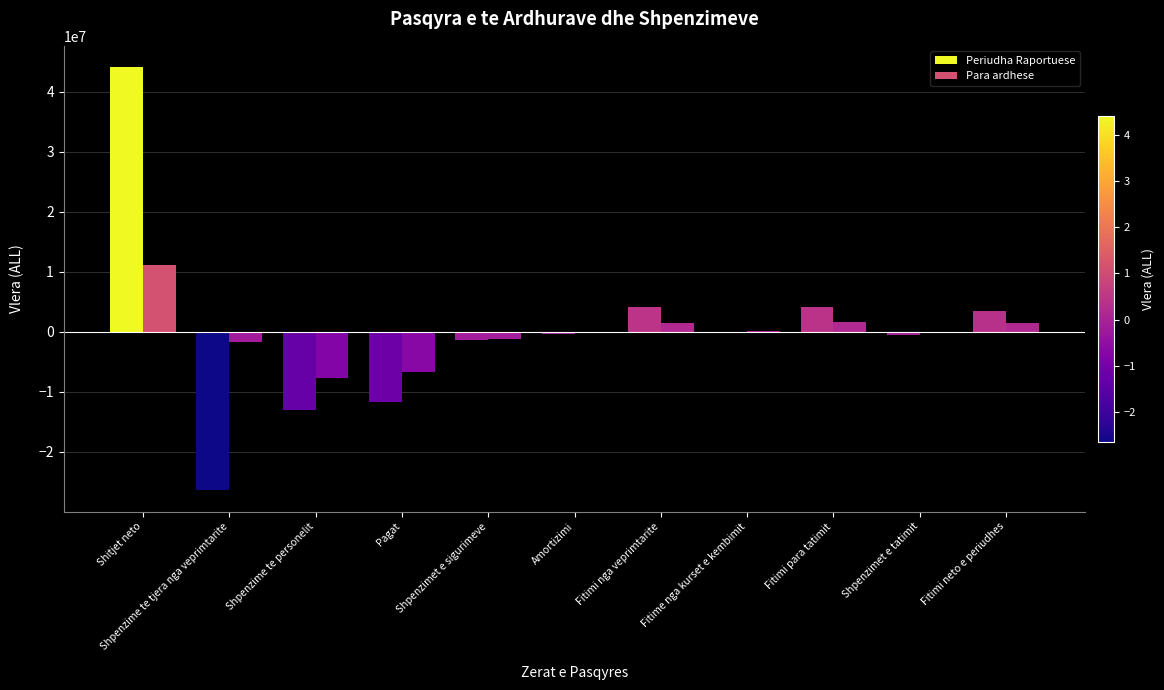

How many groups of bars are there?

11